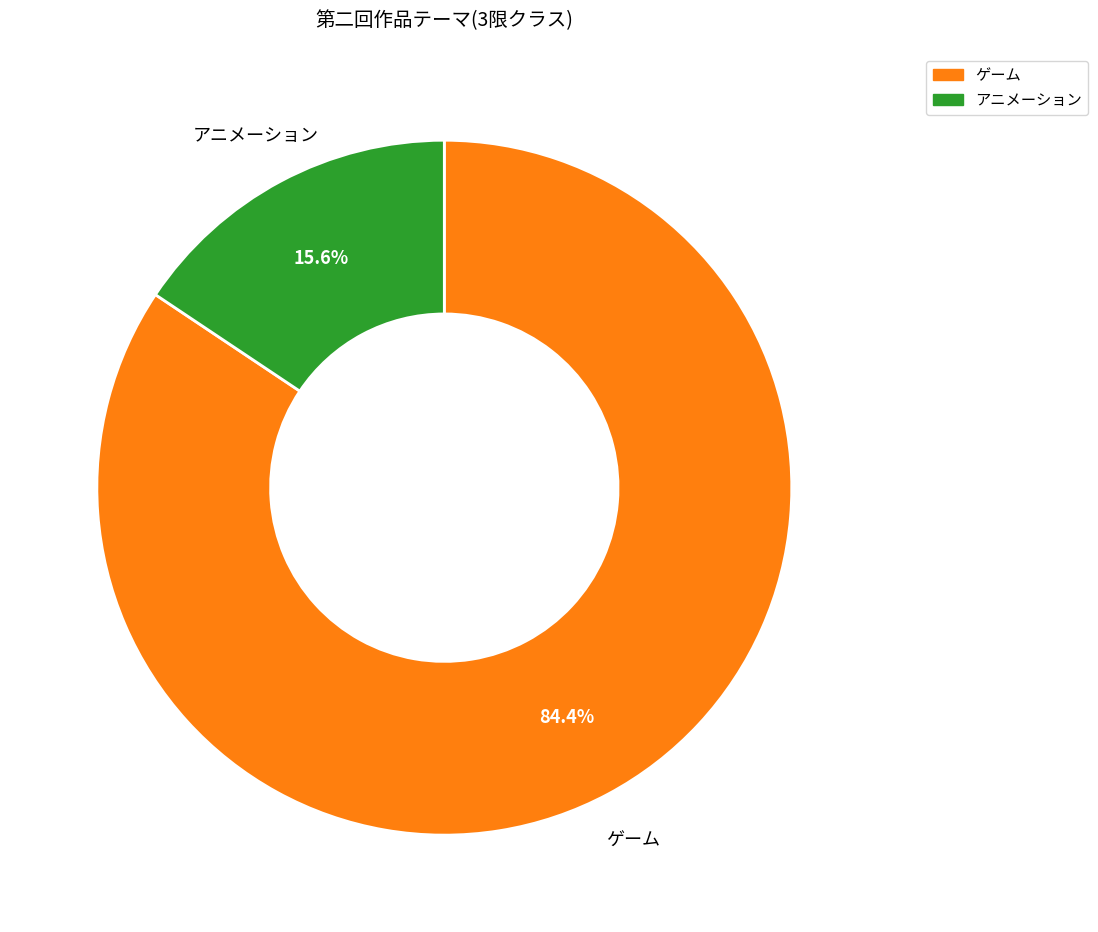

To the nearest percent, what portion does アニメーション represent?

16%